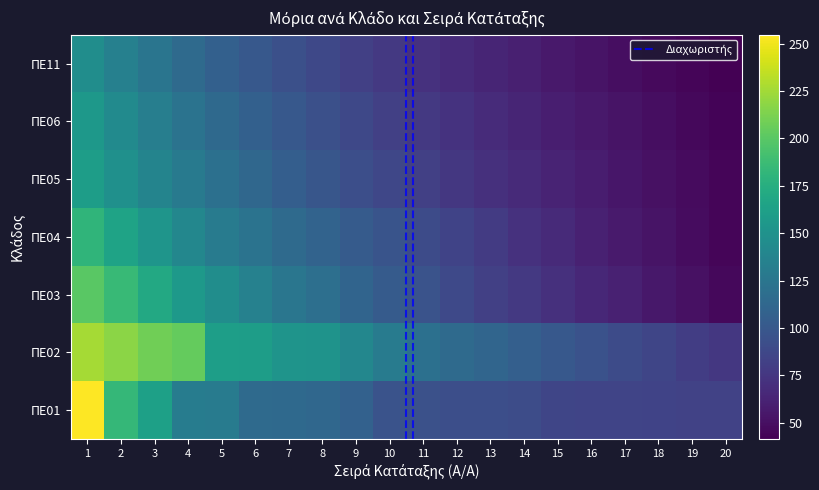

What is the average value of the ΠΕ06 series?

86.2